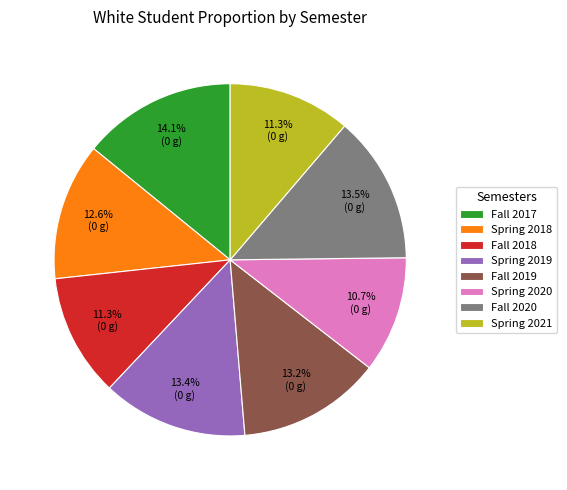

How many slices are in this pie chart?

8